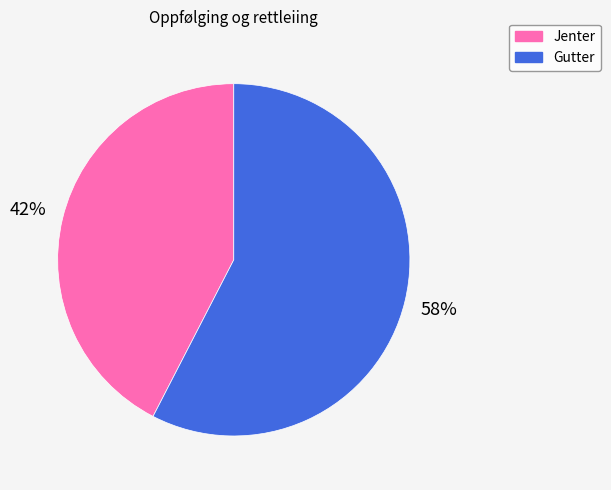

Rank the categories by value from highest to lowest.

Gutter, Jenter